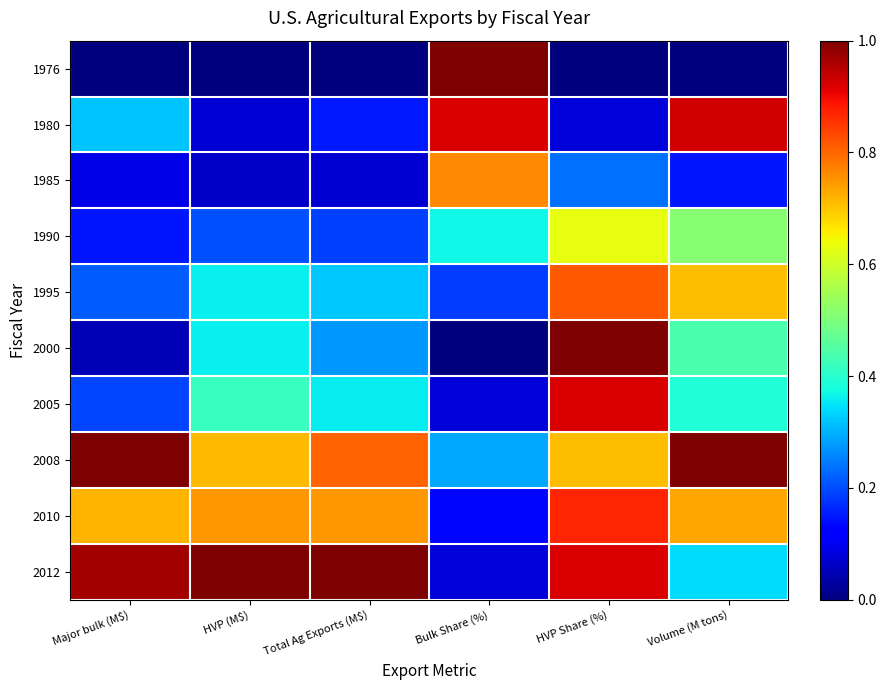

What is the total value across all series at Total Ag Exports (M$)?

3.9